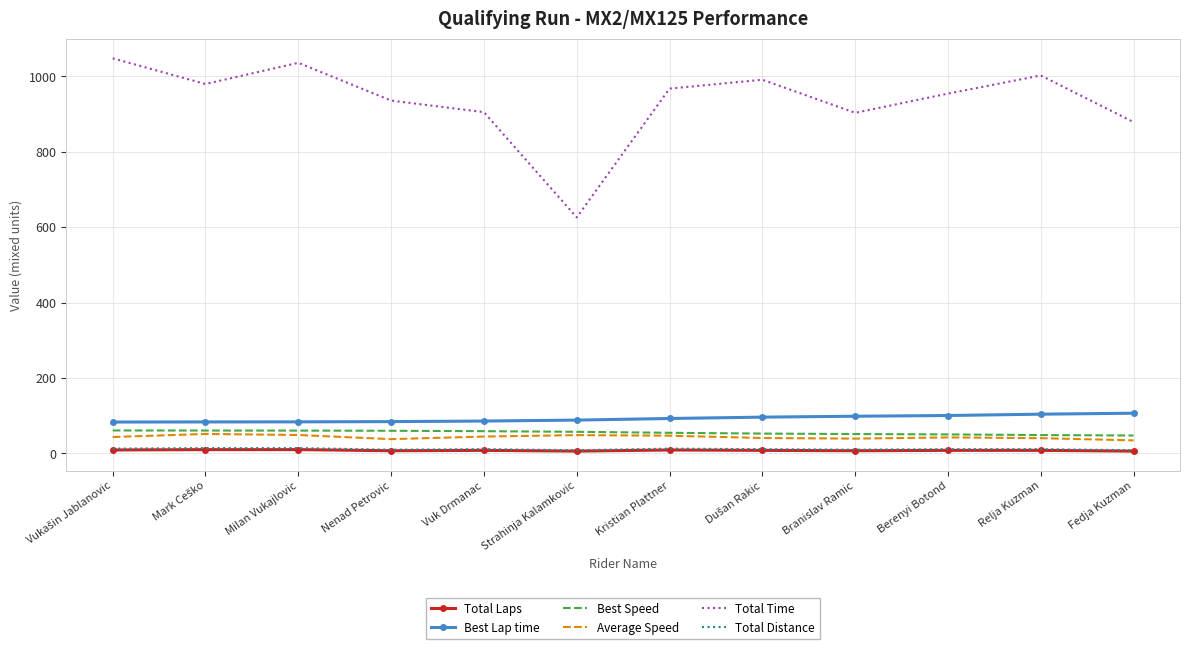

What position from the right is Vuk Drmanac?

8